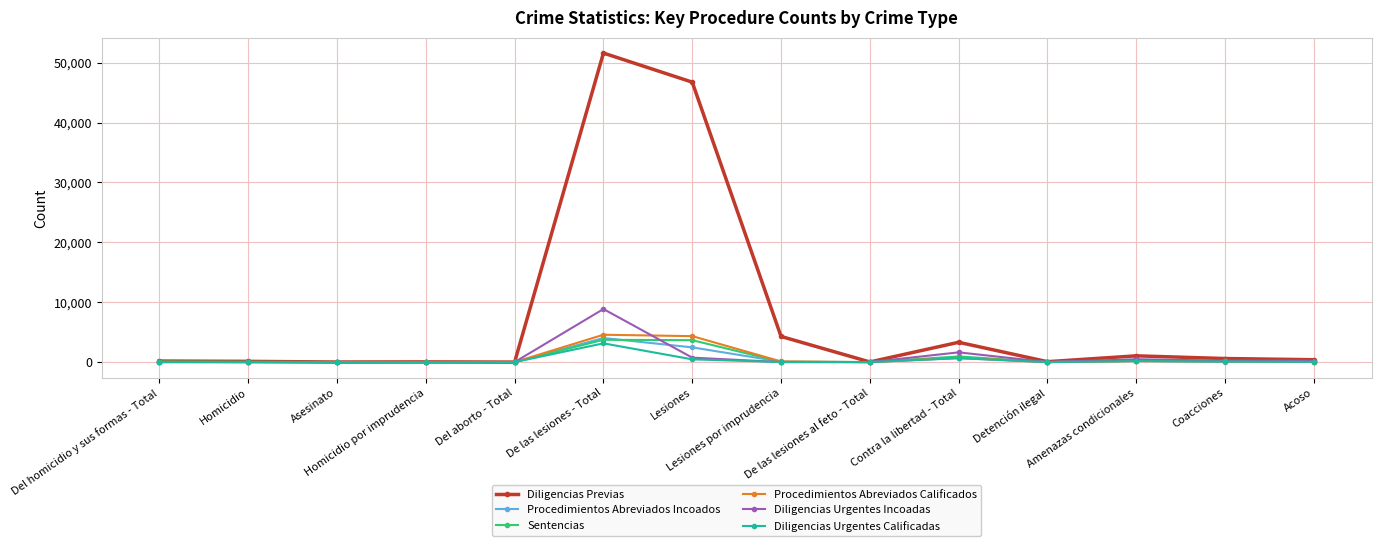

What is the value of the Procedimientos Abreviados Calificados point at the 12th from the left?

179